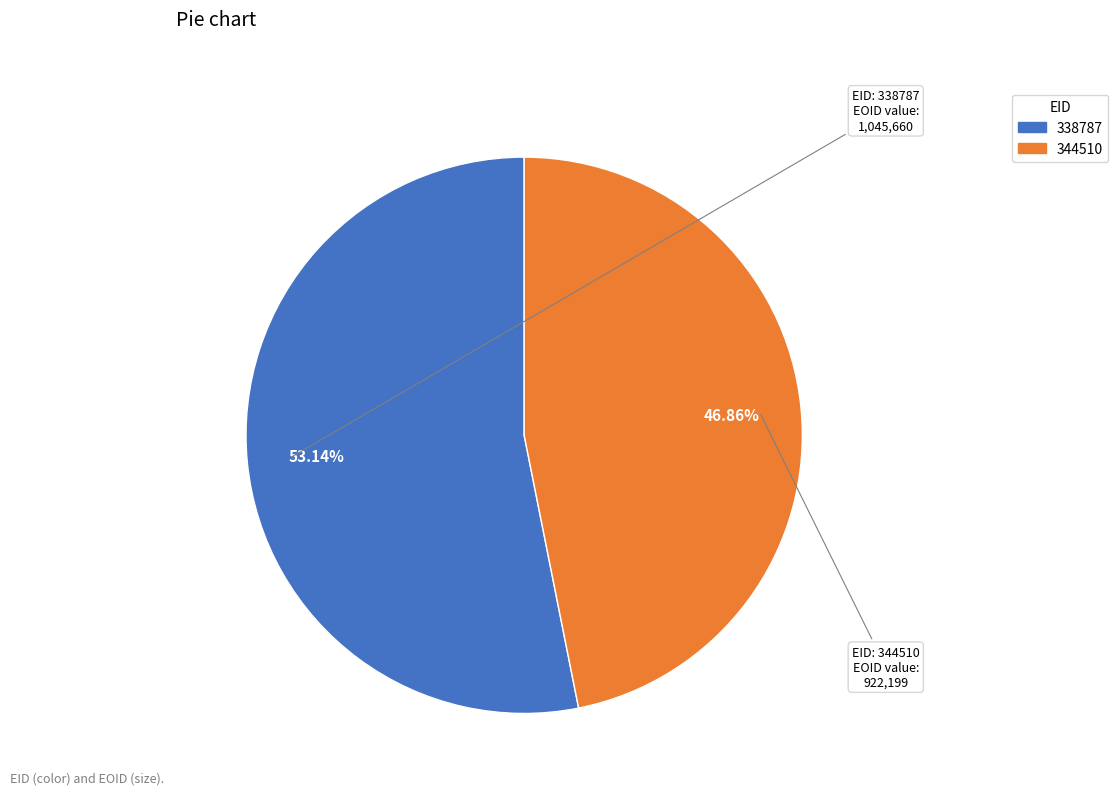

Rank the categories by value from lowest to highest.

344510, 338787